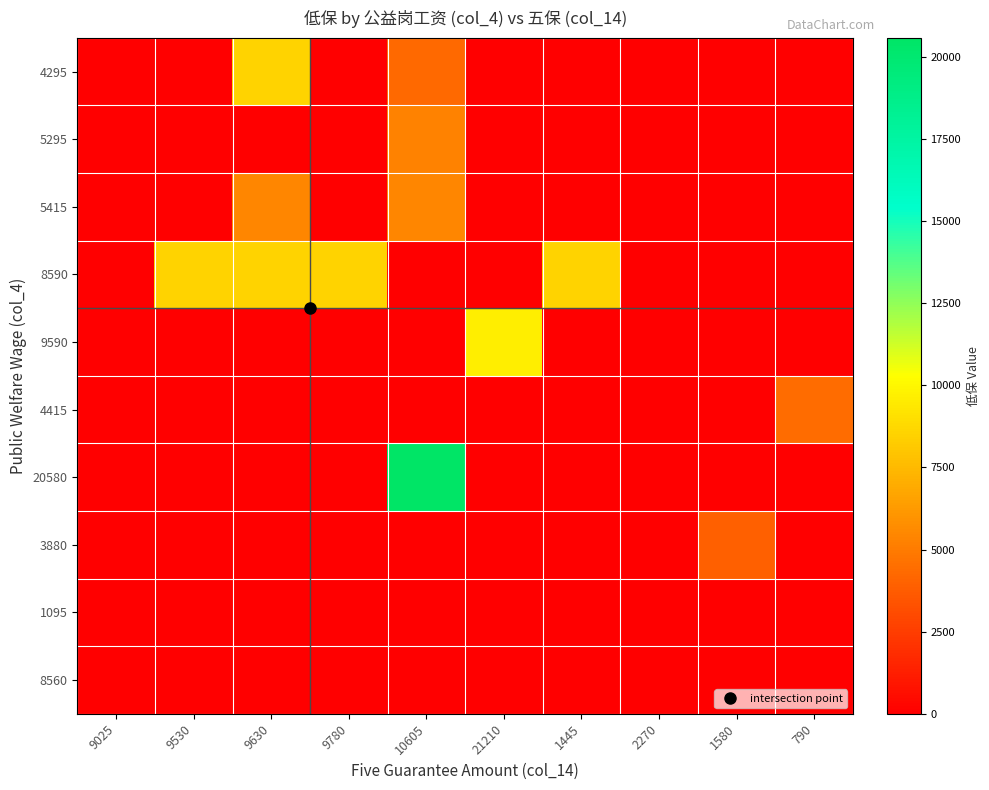

Which series has the widest spread of values?

20580